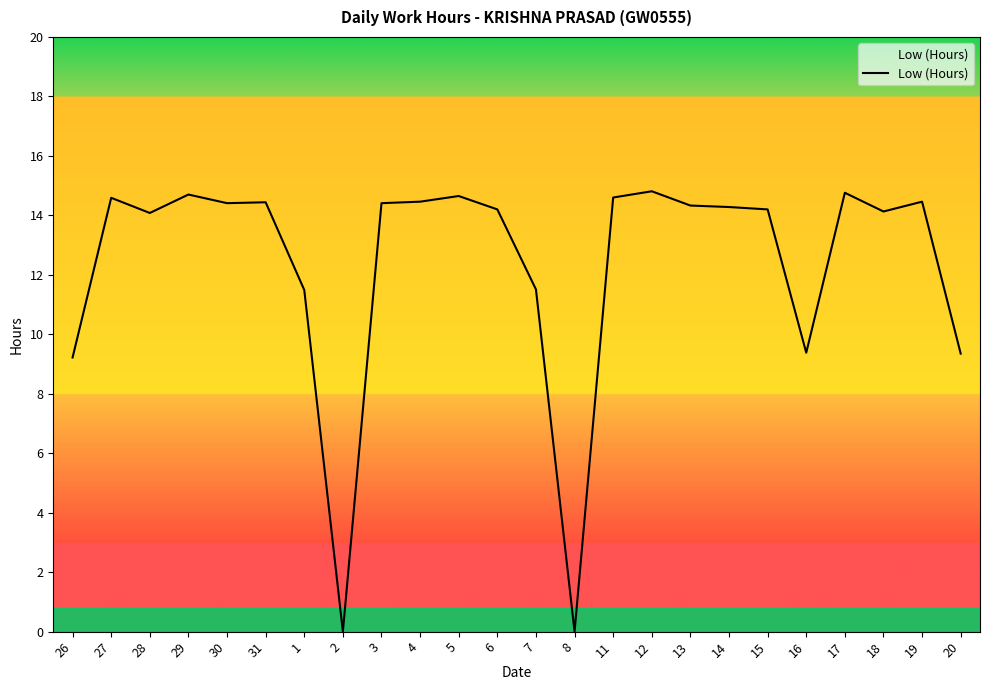

What is the difference between the values at 30 and 8?

14.4